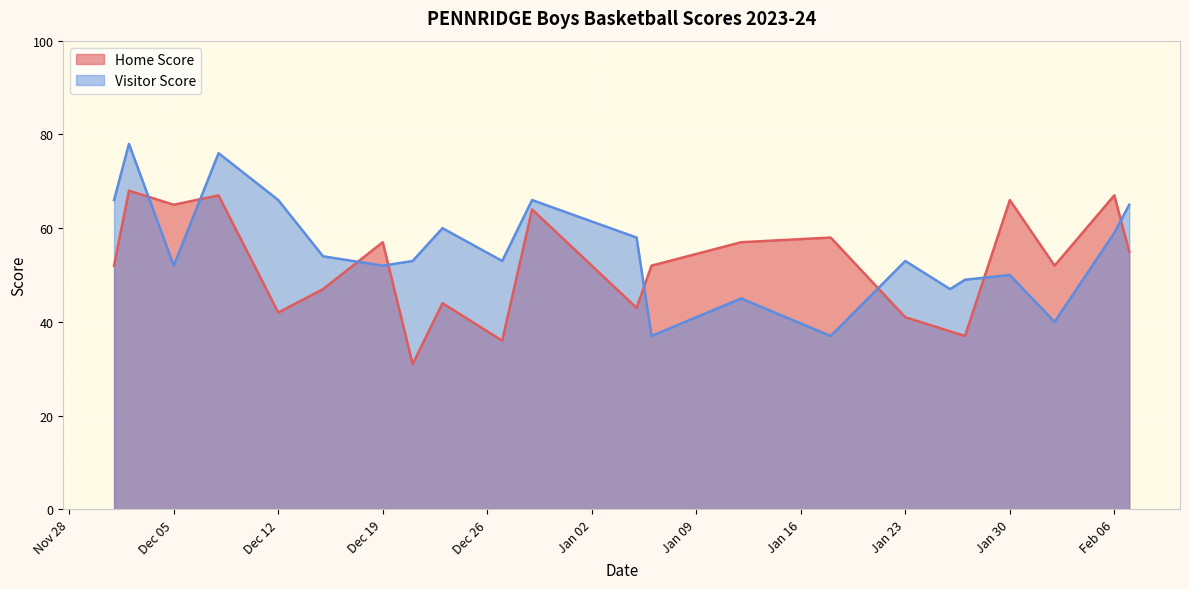

Reading left to right, what are all the values shown in this chart?

Home Score: 52	68	65	67	42	47	57	31	44	36	64	43	52	57	58	41	38	37	66	52	67	55
Visitor Score: 66	78	52	76	66	54	52	53	60	53	66	58	37	45	37	53	47	49	50	40	59	65